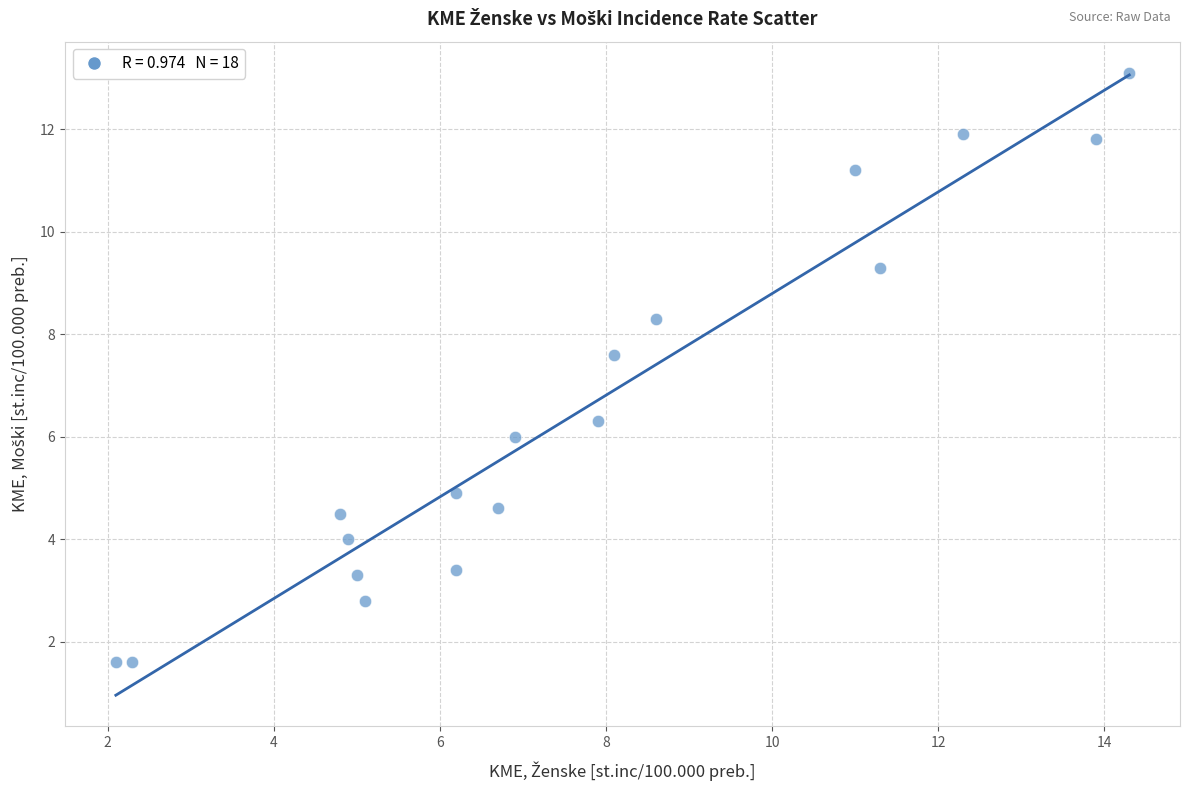

What is the range of X values (max minus min)?

12.2